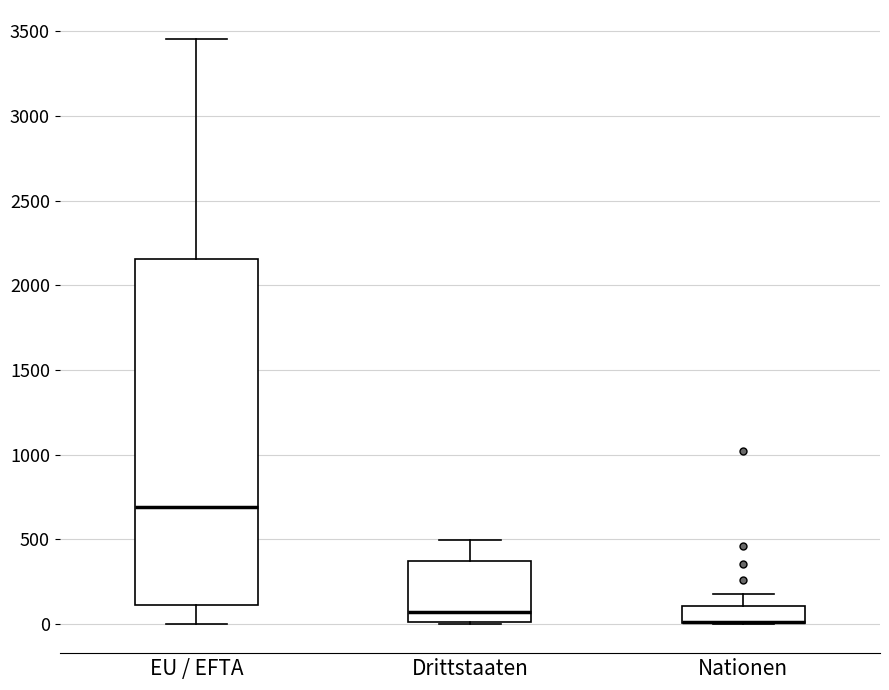

Reading left to right, transcribe this box plot: for each box, give where its median line is, the range the box spans, and where its two whiskers end, as read against the y-axis. The values are not printed on the chart, so give them approximately, as read against the axis.

EU / EFTA: median 700, box 100 to 2150, whiskers 0 to 3450
Drittstaaten: median 50, box 0 to 350, whiskers 0 to 500
Nationen: median 0 (drawn on the box's lower edge), box 0 to 100, whiskers 0 to 200